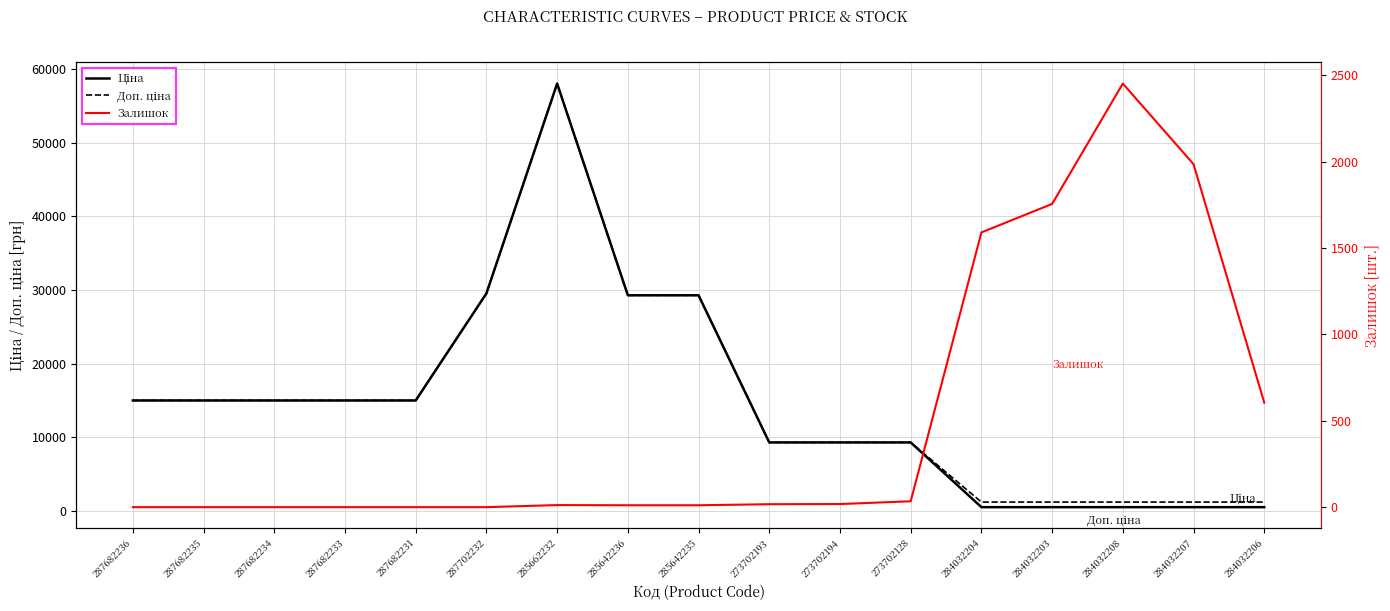

What is the sum of all Залишок values?

8494.0